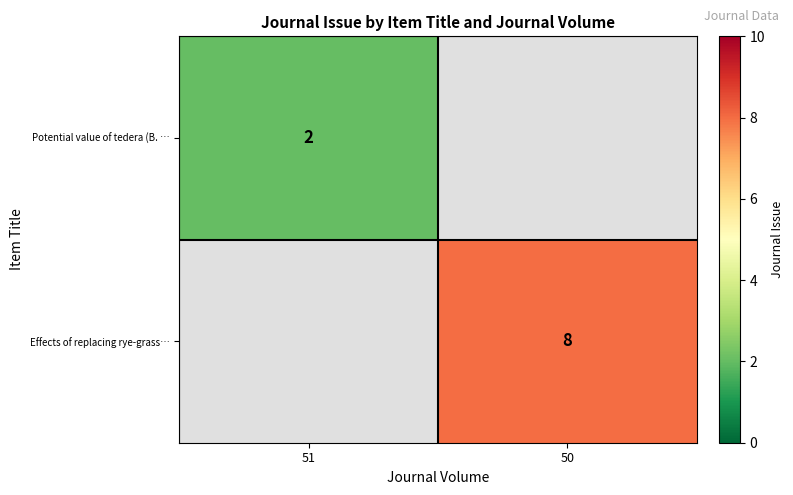

What is the difference between the highest and lowest values at 51?

2